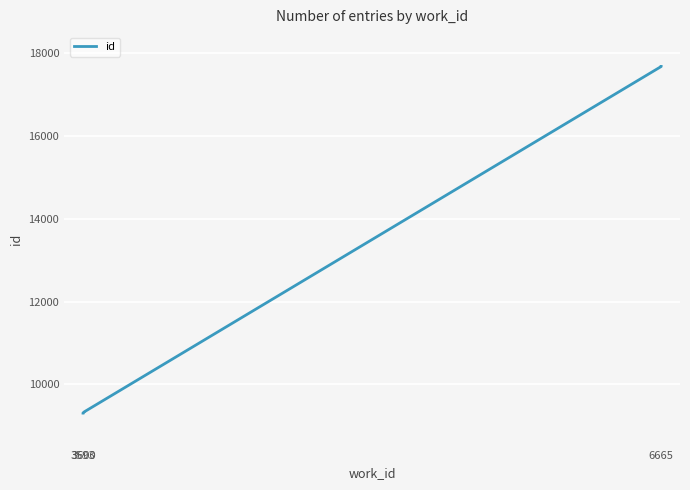

The value at 3593 is 4712. True or false?

False